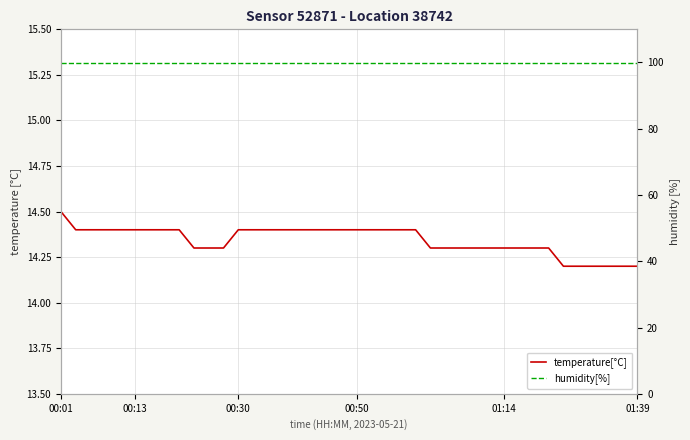

List the series in order of their overall mean, lowest first.

temperature[°C], humidity[%]